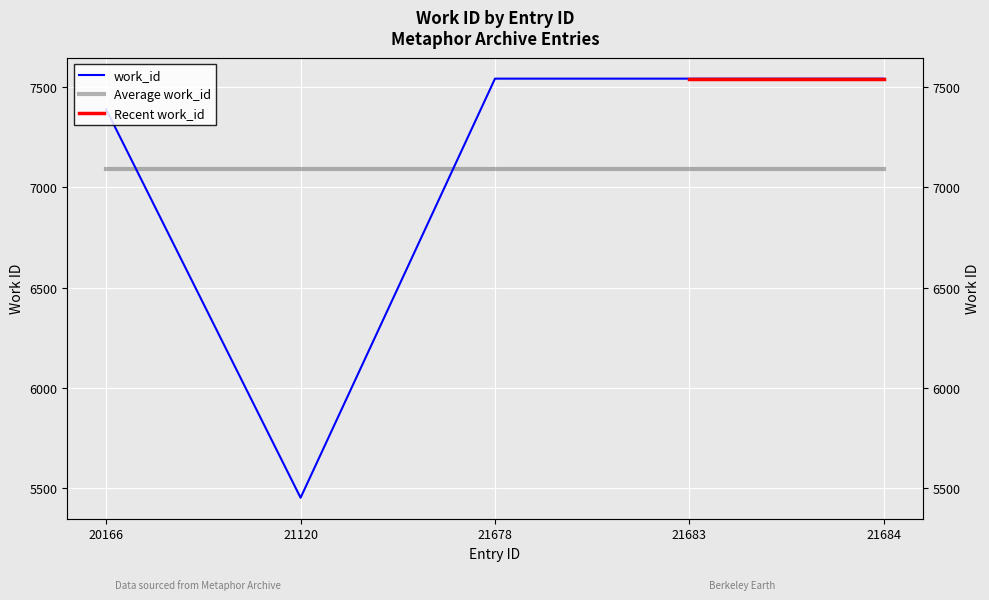

Is it true that the value at 21683 is 13339?

False